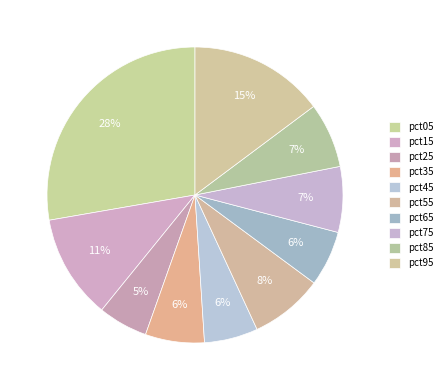

To the nearest percent, what portion does pct45 represent?

6%